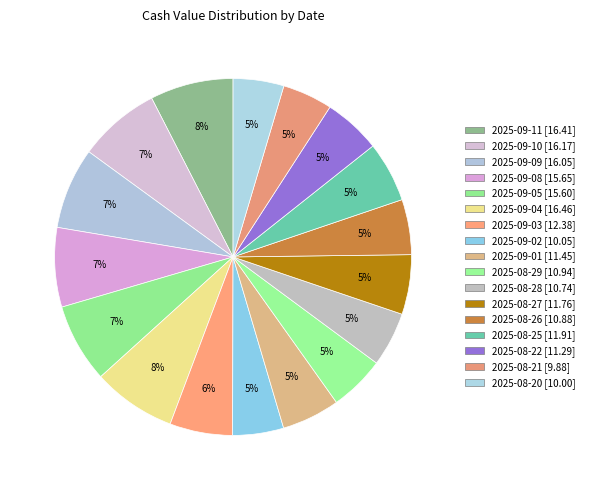

How many segments does this pie chart have?

17